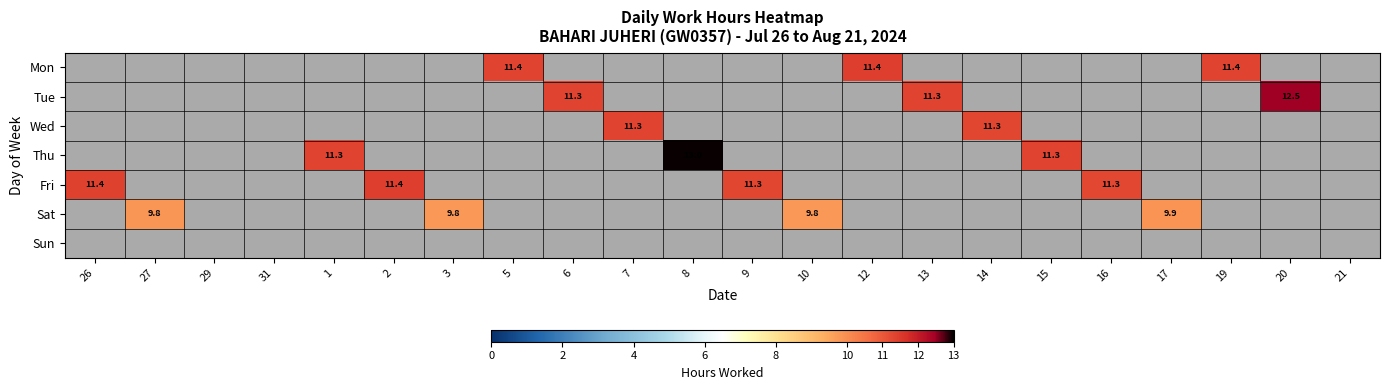

Which category has the highest value in the Fri series?

2